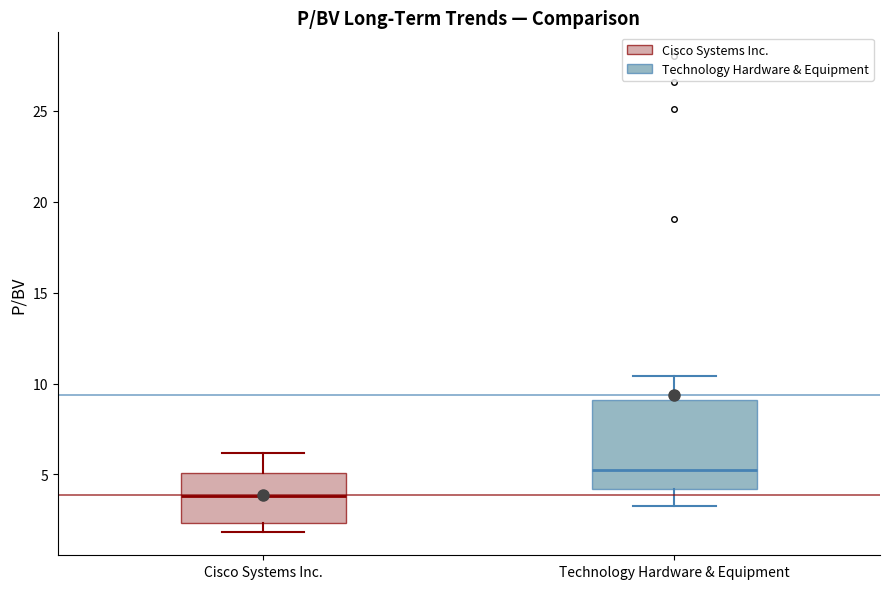

Which box's median line is the lowest?

Cisco Systems Inc.